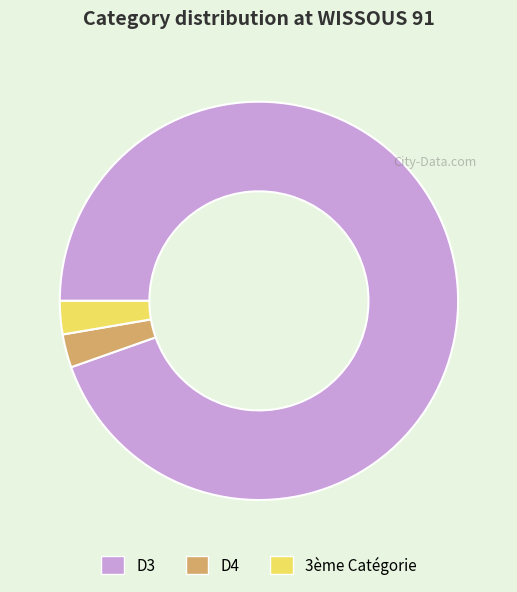

Approximately how many times larger is the value at D4 compared to 3ème Catégorie?

1.0